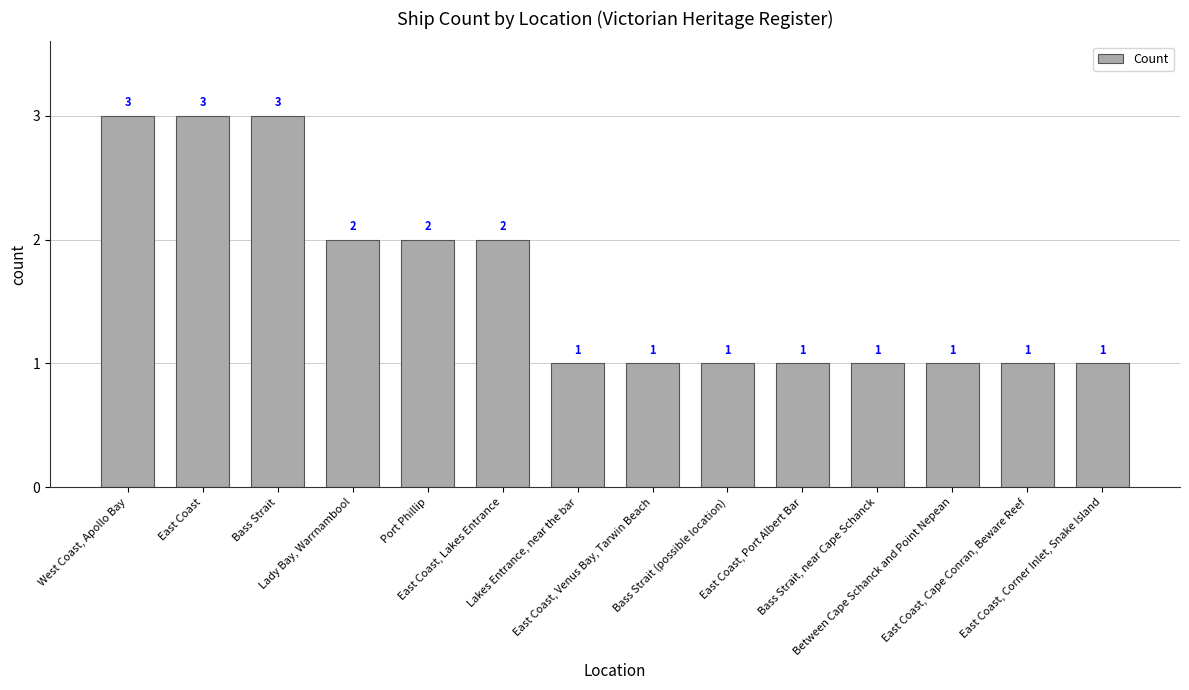

Are the bars grouped side by side (vs. stacked)?

No